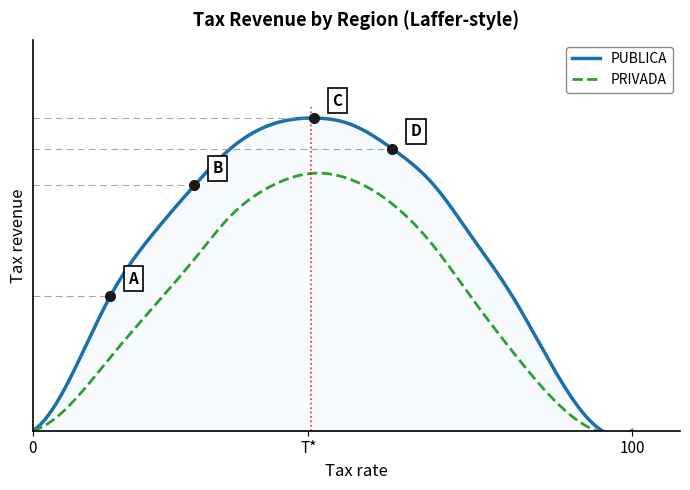

Reading right to left, what are all the values shown in this chart?

PUBLICA: 0	10	22	32	40	46	50	51	50	46	40	32	22	10	0
PRIVADA: 0	5	13	22	30	37	41	42	40	35	28	20	12	5	0